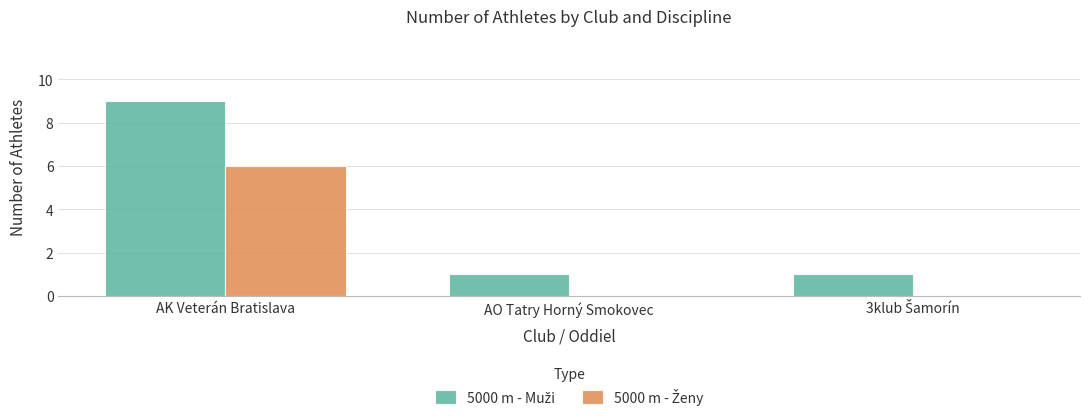

What is the total value across all series at AK Veterán Bratislava?

15